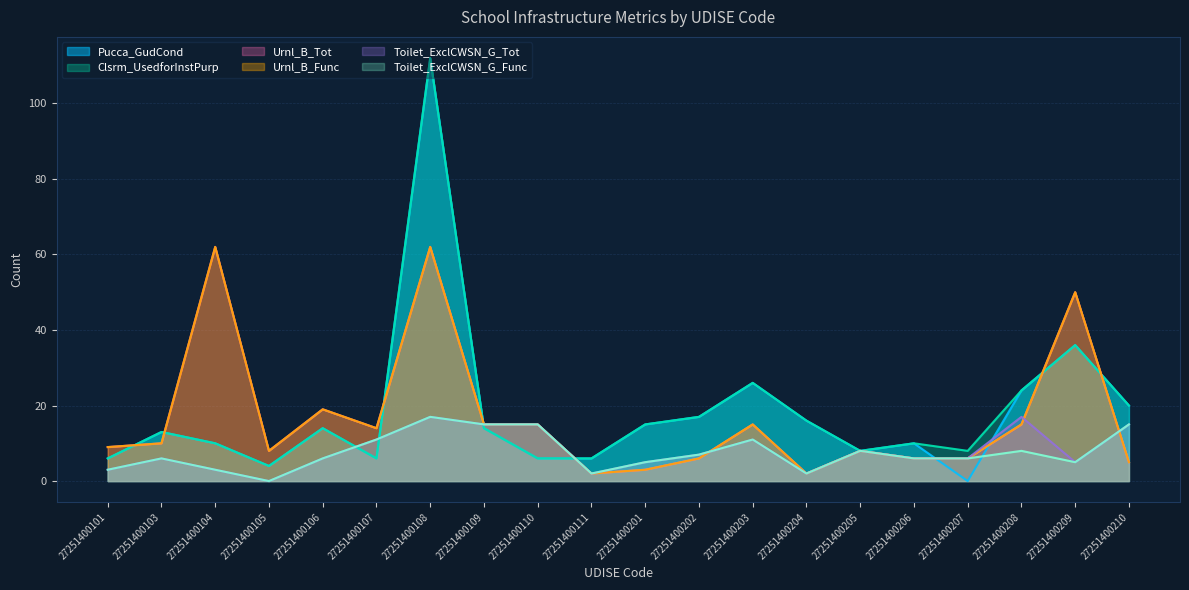

How many data points in Toilet_ExclCWSN_G_Func are less than 6?

7